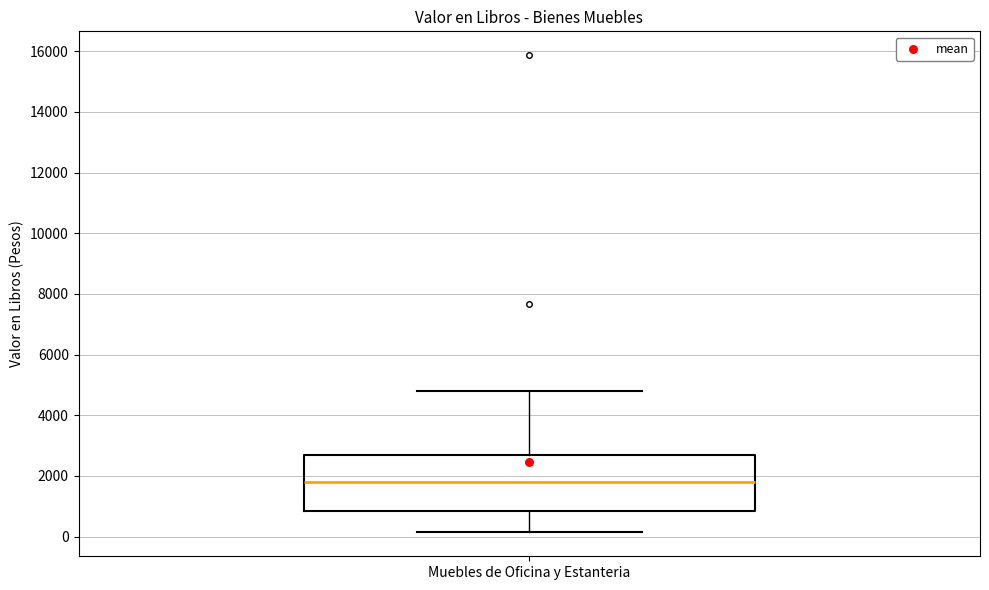

Where does the upper whisker of the box for Muebles de Oficina y Estanteria end on the y-axis? The values are not printed on the chart, so give them approximately, as read against the axis.

4800